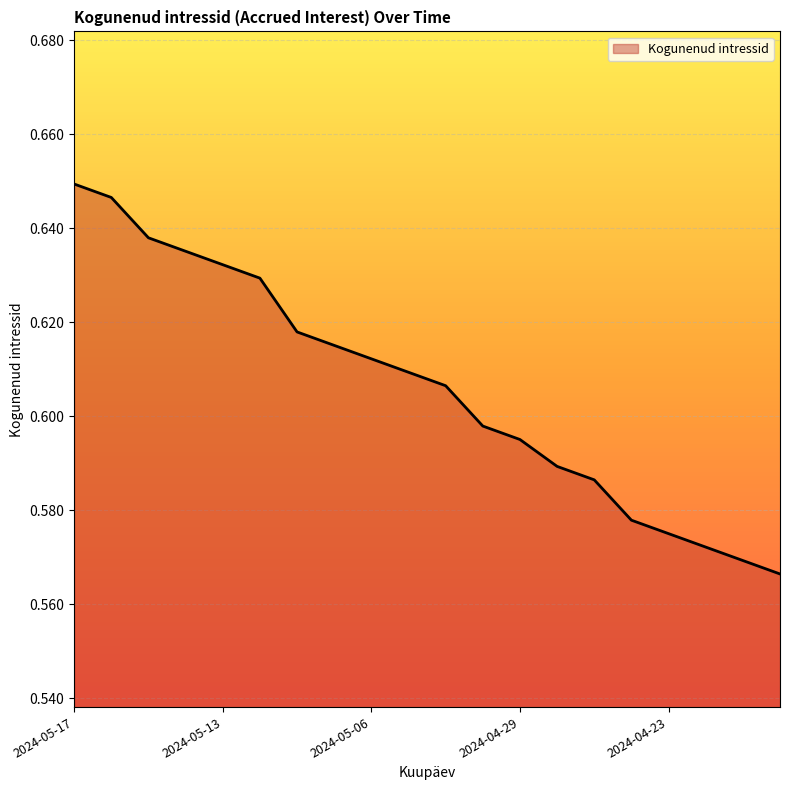

Does the chart have visible grid lines?

Yes